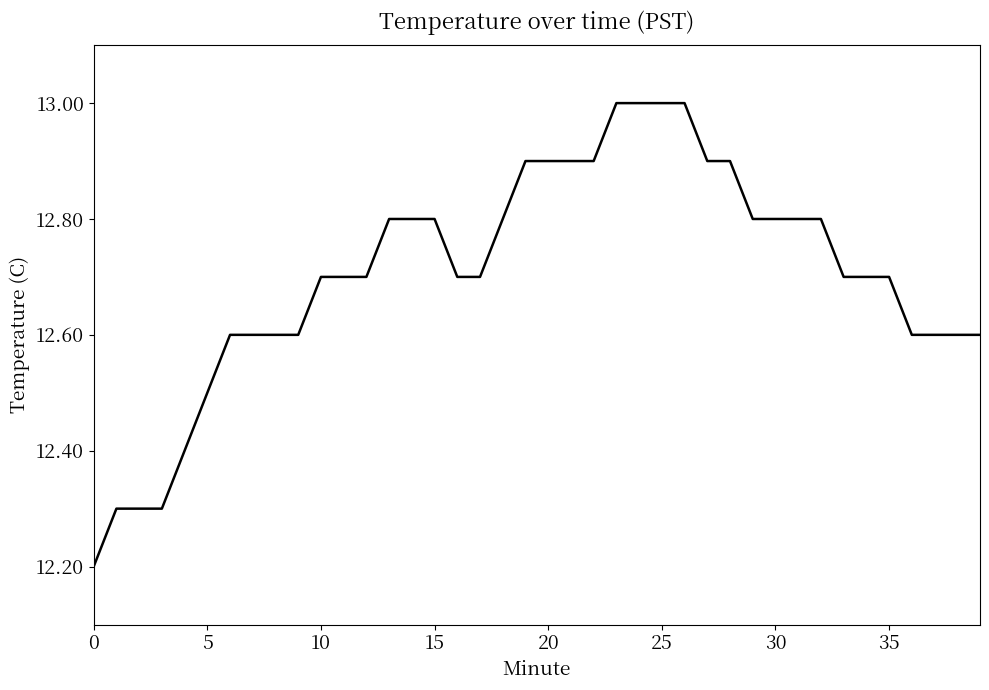

What is the smallest value displayed?

12.2